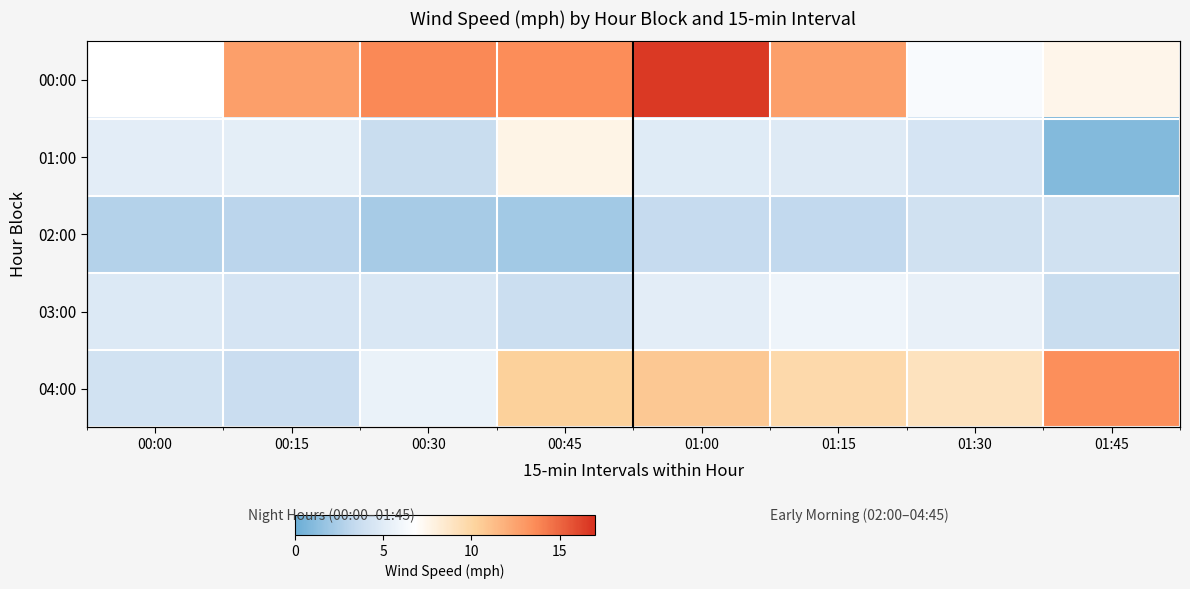

Which series has the largest total across all categories?

00:00